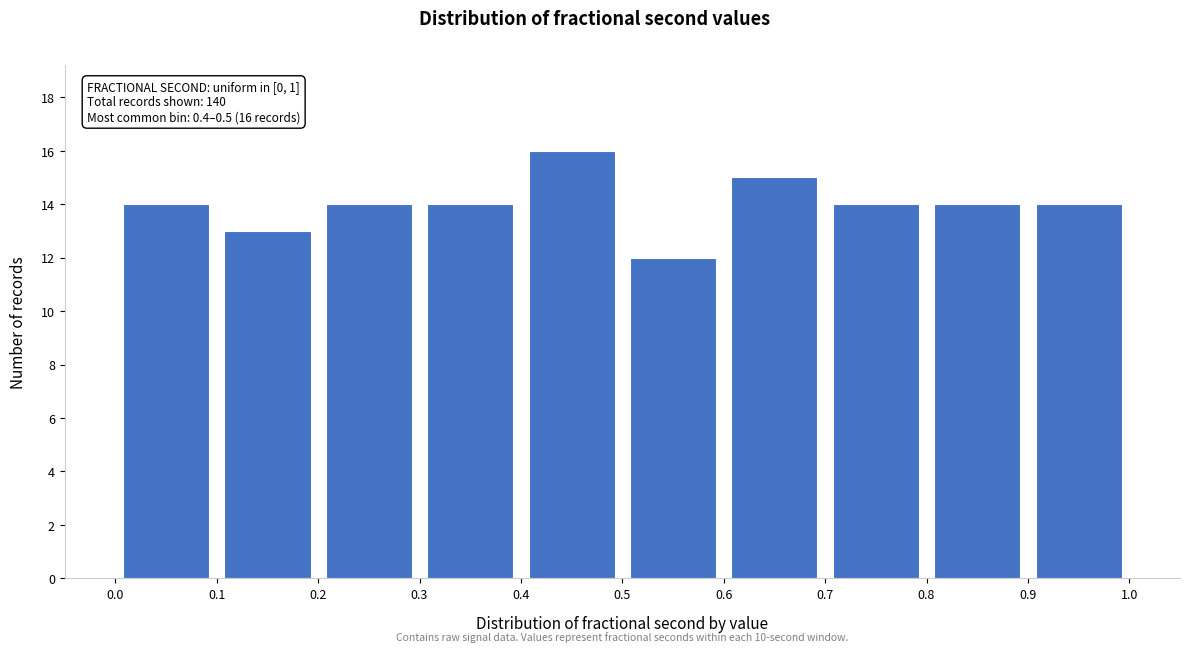

Which range on the x-axis has the tallest bar?

0.4 to 0.5